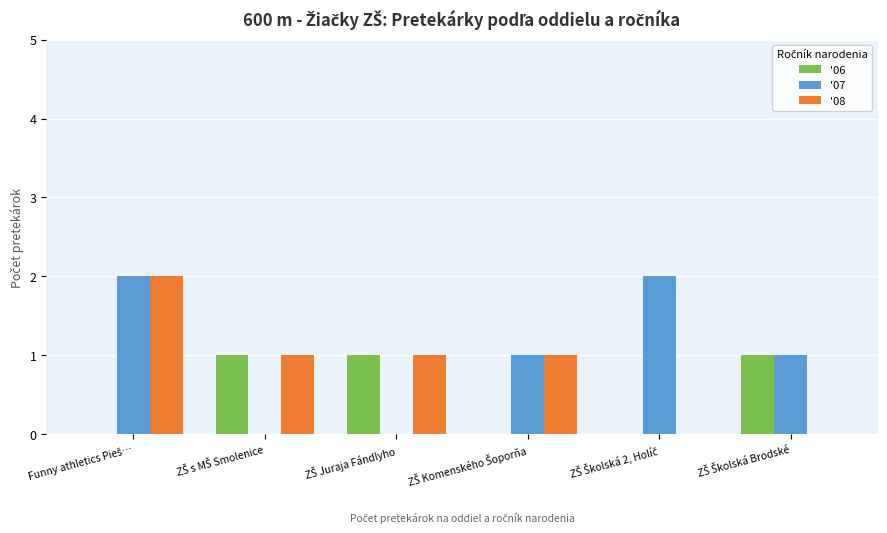

What is the sum of all '06 values?

3